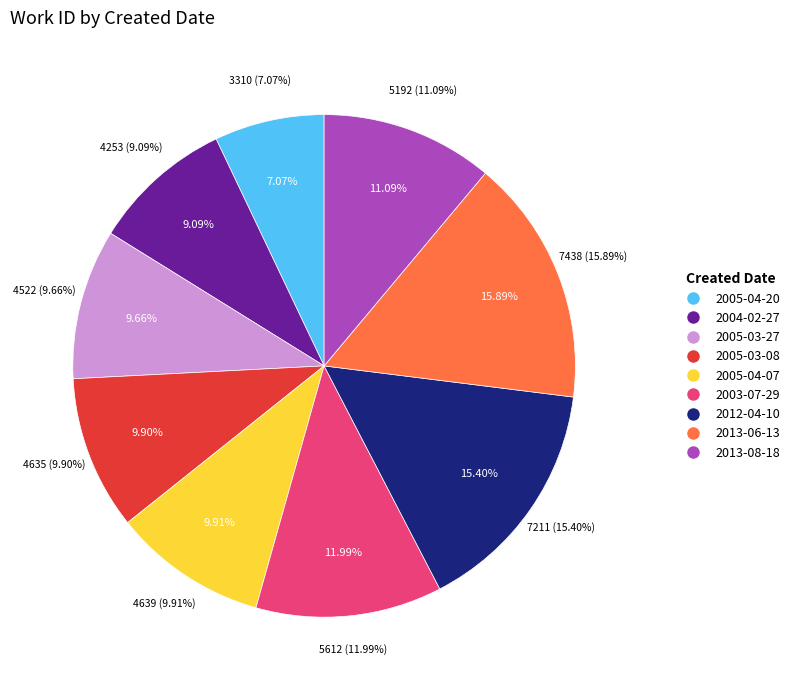

Rank the categories by value from highest to lowest.

2013-06-13, 2012-04-10, 2003-07-29, 2013-08-18, 2005-04-07, 2005-03-08, 2005-03-27, 2004-02-27, 2005-04-20